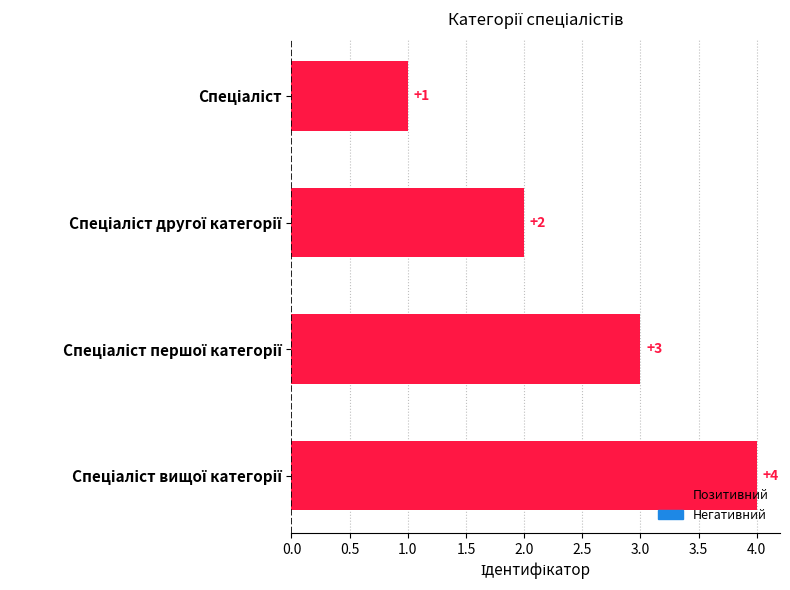

What is the value of the 1st bar from the top?

1